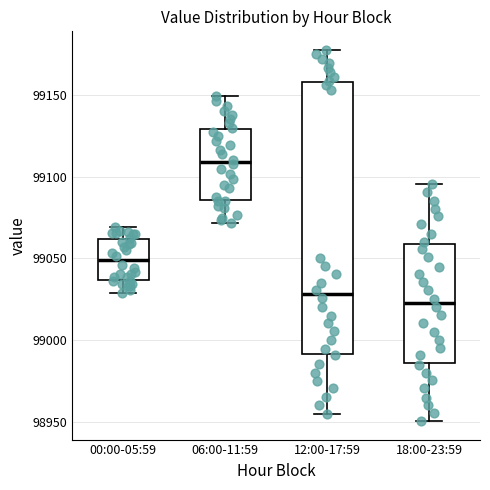

Which box is the tallest, from its lower edge to its upper edge?

12:00-17:59